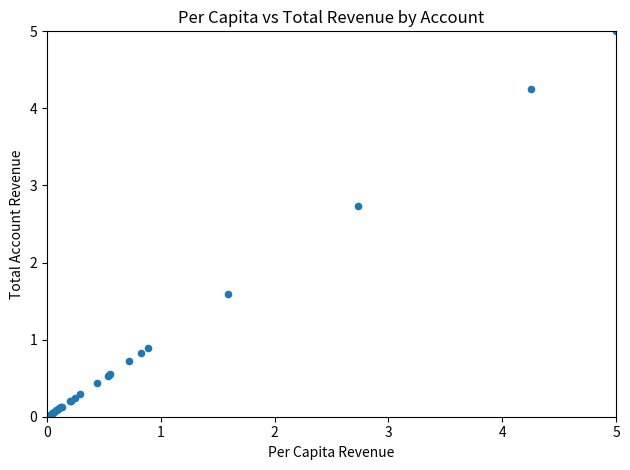

What Y value in the scatter plot is closest to 2?

1.6